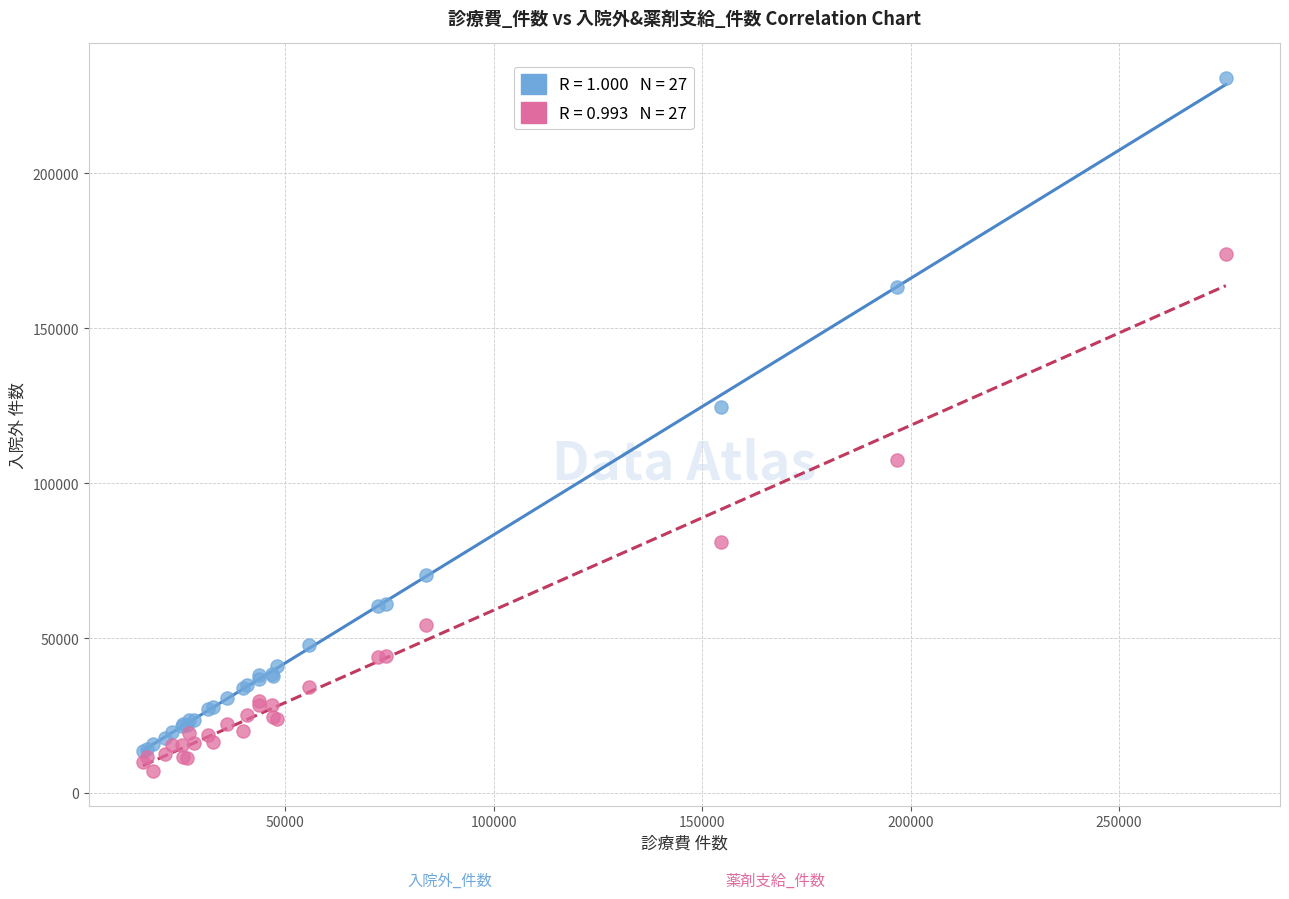

Across all series, what Y value is closest to 118908?

124631